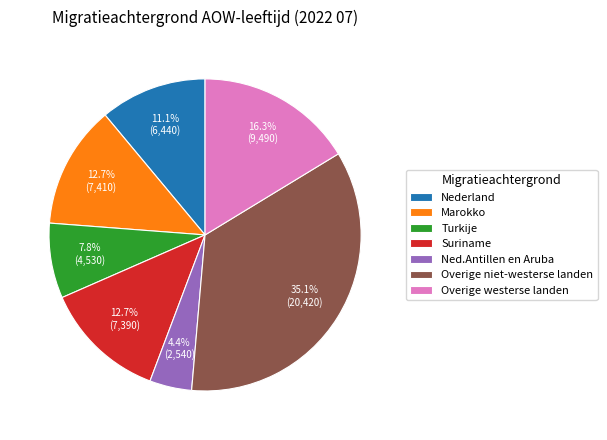

How many slices are in this pie chart?

7